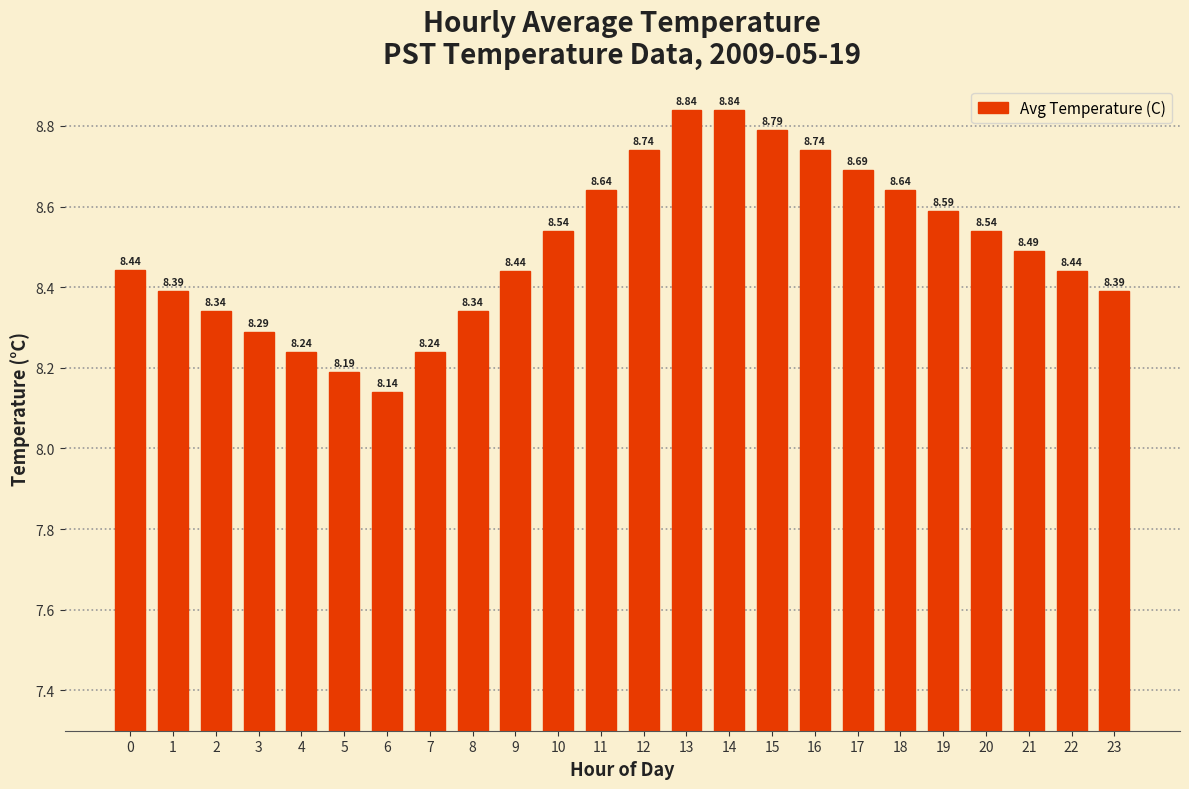

Between 13 and 15, which is larger?

13